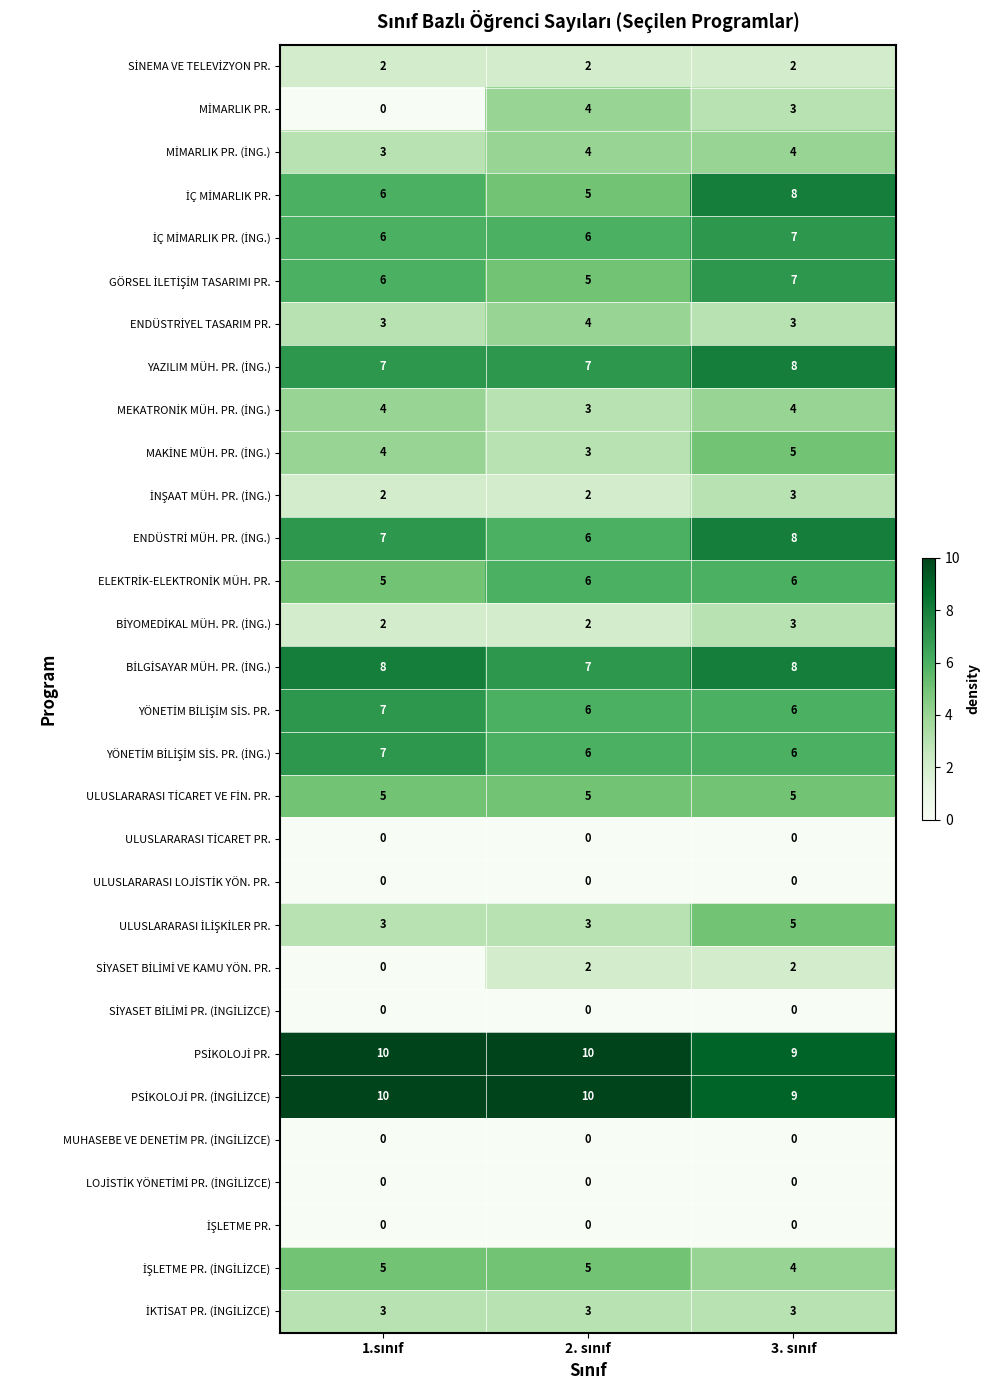

What is the maximum value shown in the chart?

10